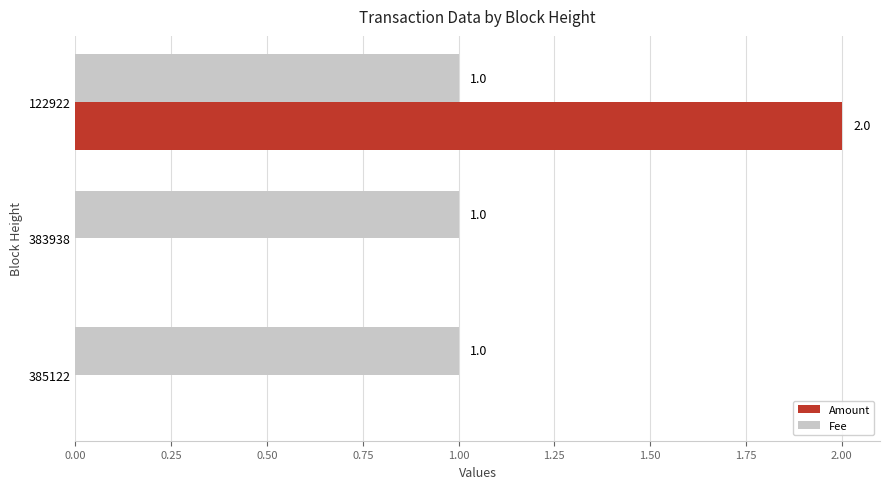

Which label corresponds to the largest value in the chart?

122922